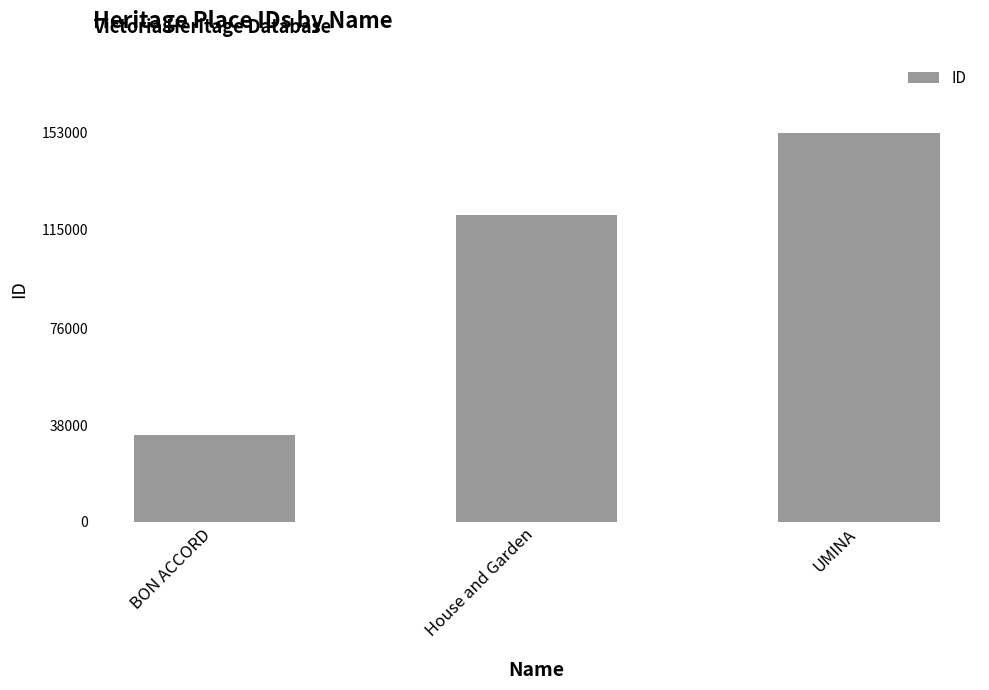

What is the ratio of the value at UMINA to the value at BON ACCORD?

4.5